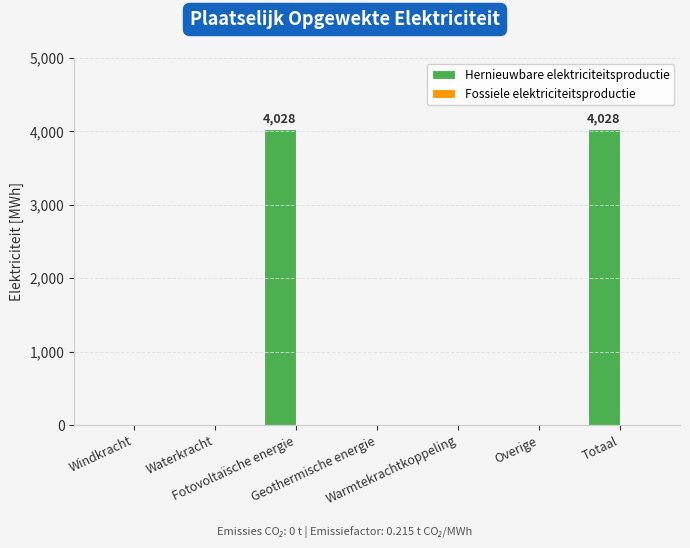

What is the greatest value displayed?

4028.1